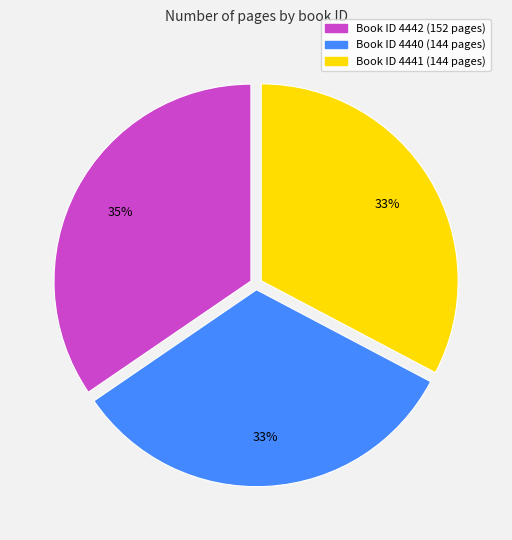

Does any single category account for the majority?

No